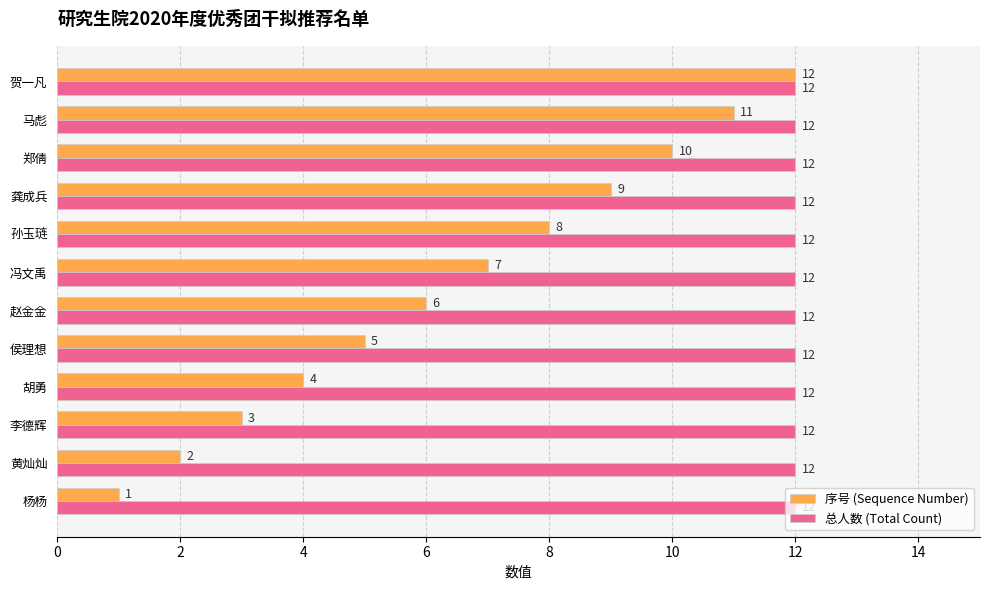

How many values in the 序号 (Sequence Number) series are below 7?

6